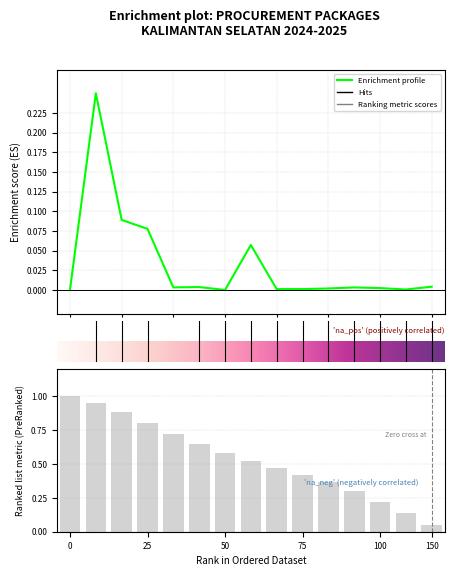

What is the difference between the second highest and minimum values?

0.1